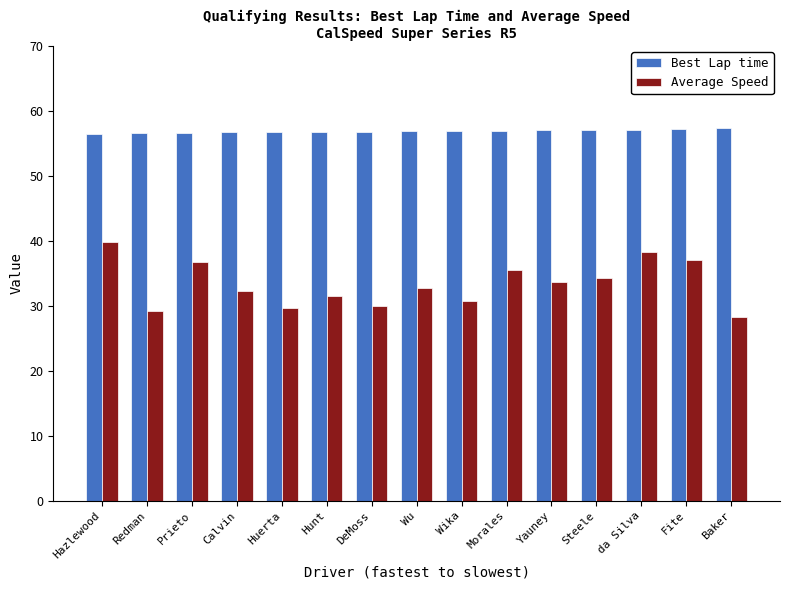

At Wu, list the series in order from smallest to largest.

Average Speed, Best Lap time